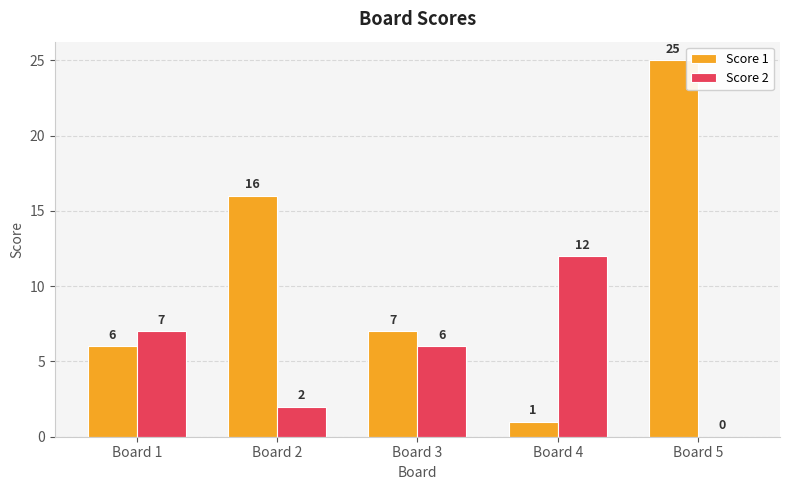

What is the difference between the Score 2 values at Board 4 and Board 5?

12